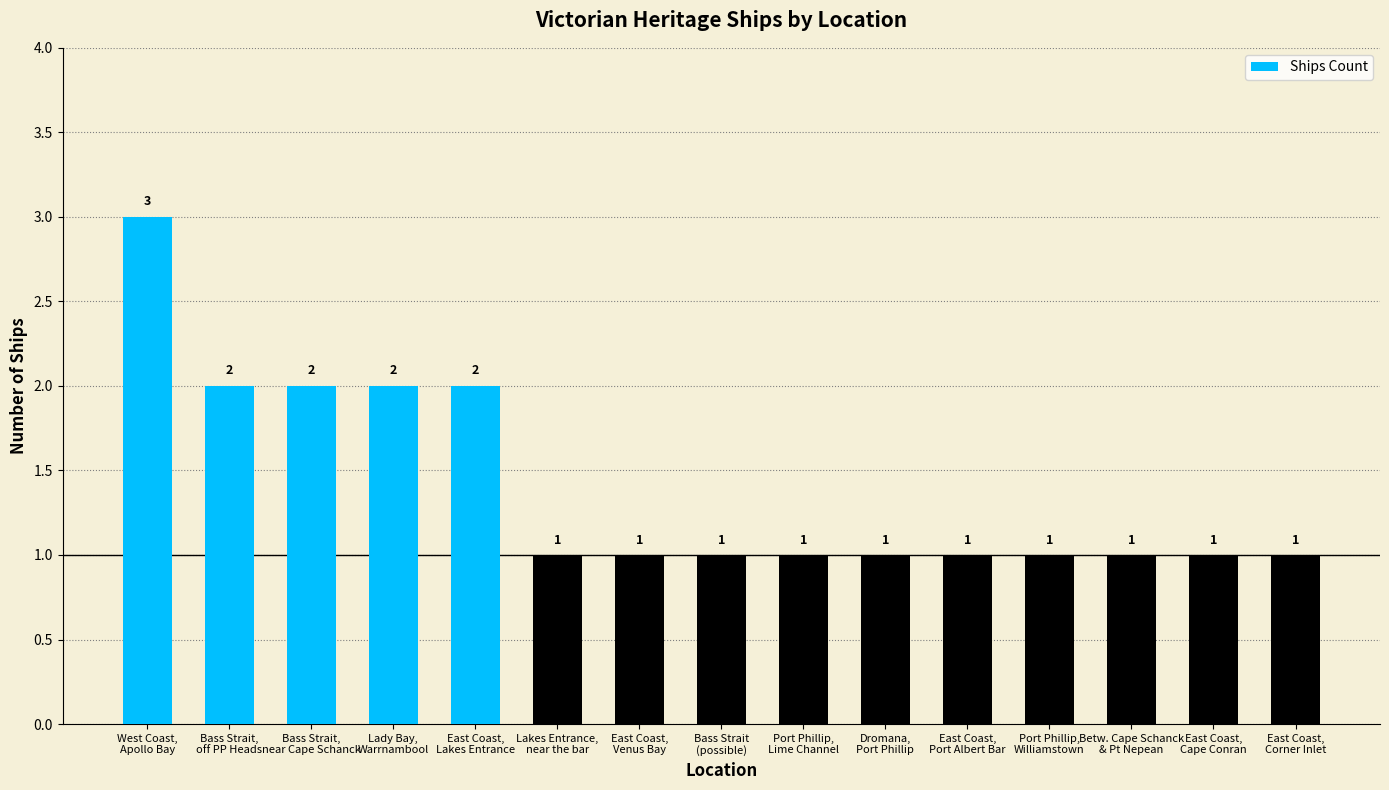

The chart shows a value of 0 at East Coast,
Corner Inlet. True or false?

False